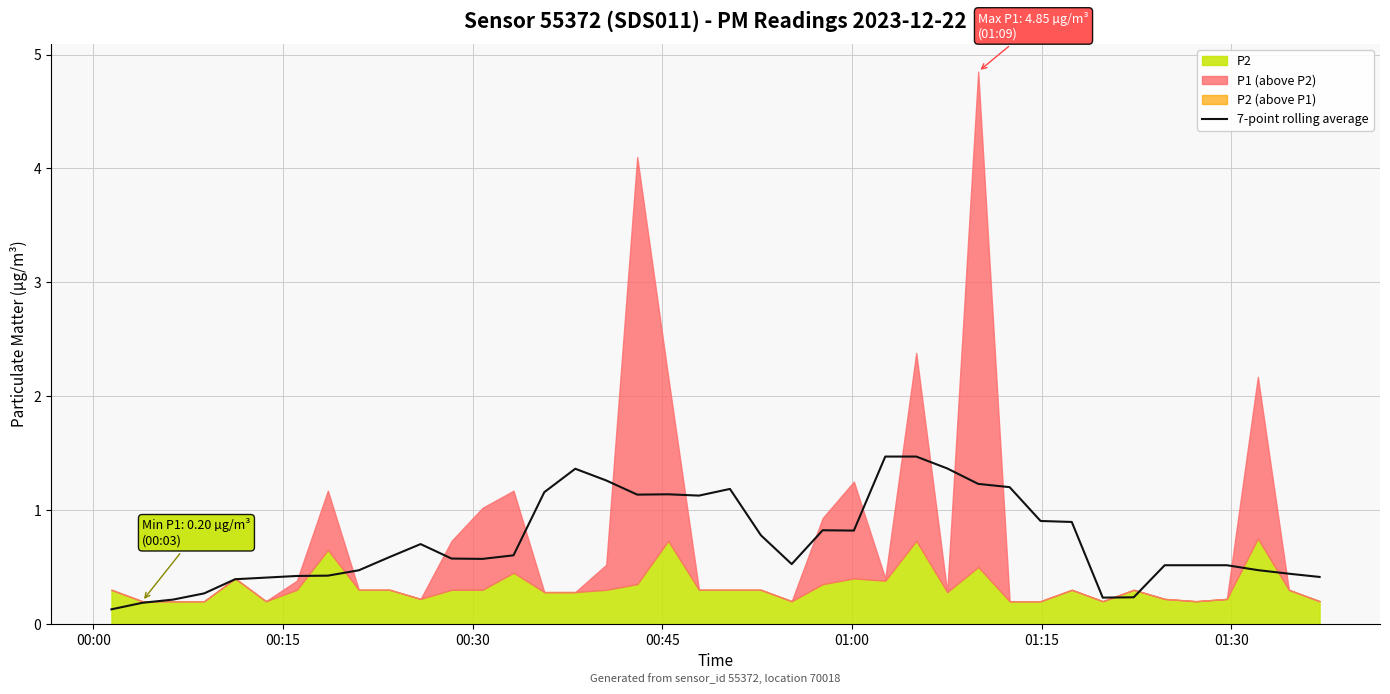

True or false: the data has more than 1 interior local peaks.

True